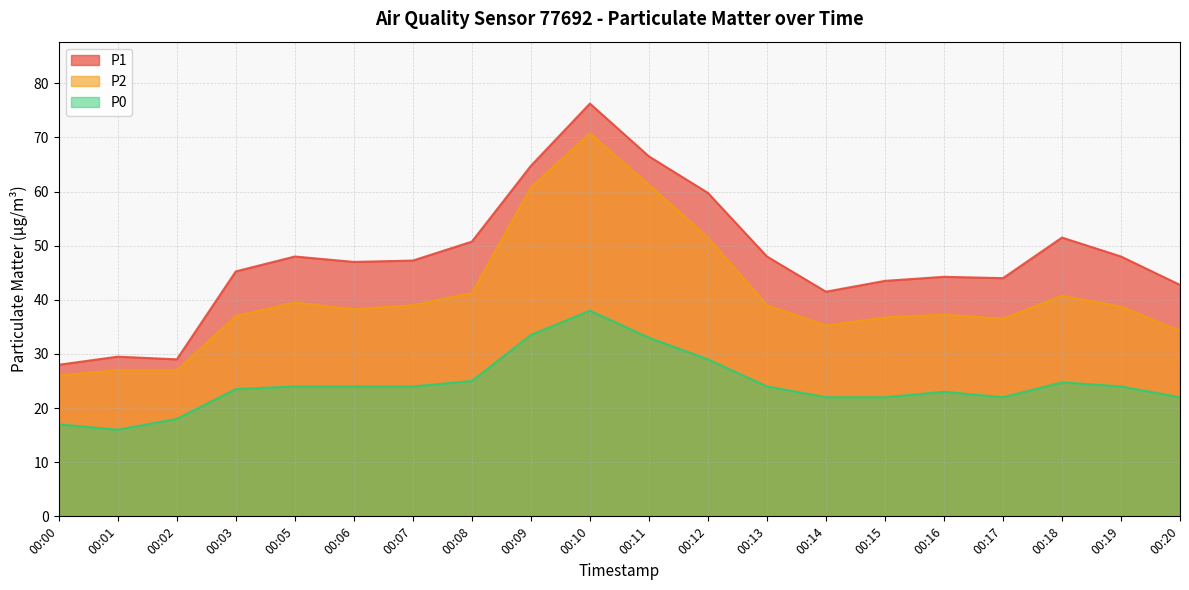

How many interior local valleys does the P2 series have?

3